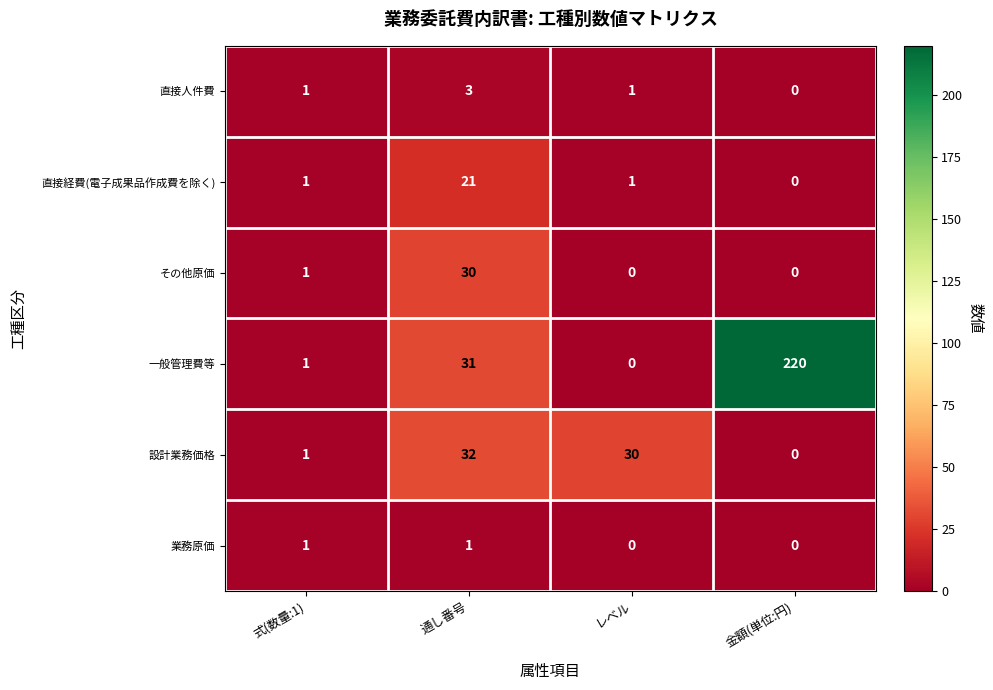

The value of 一般管理費等 at レベル is 0. True or false?

True